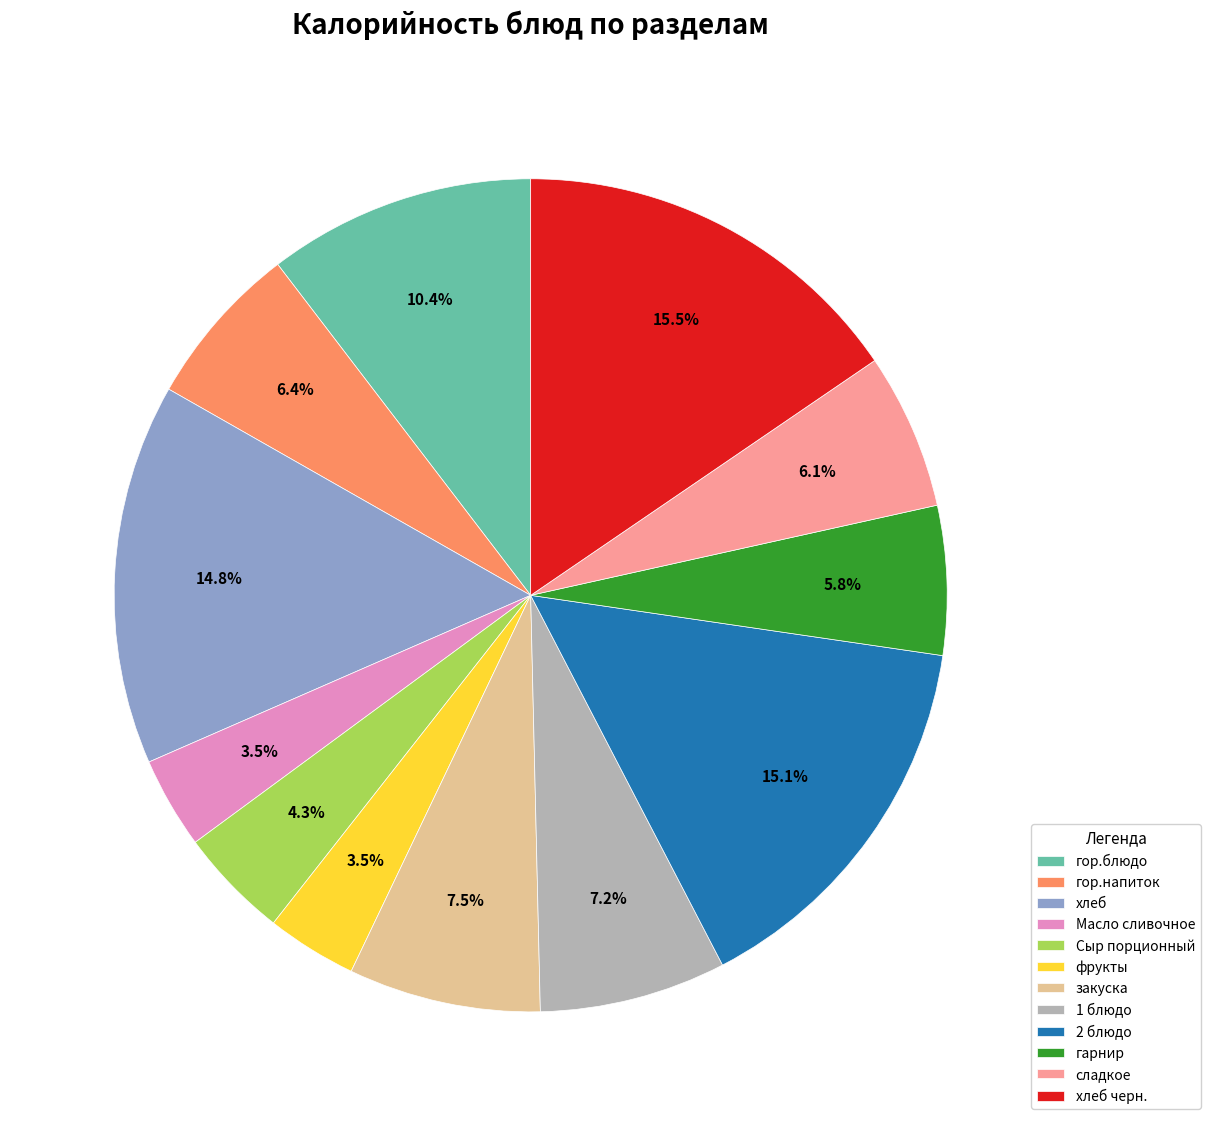

Is хлеб черн. the majority of the pie?

No